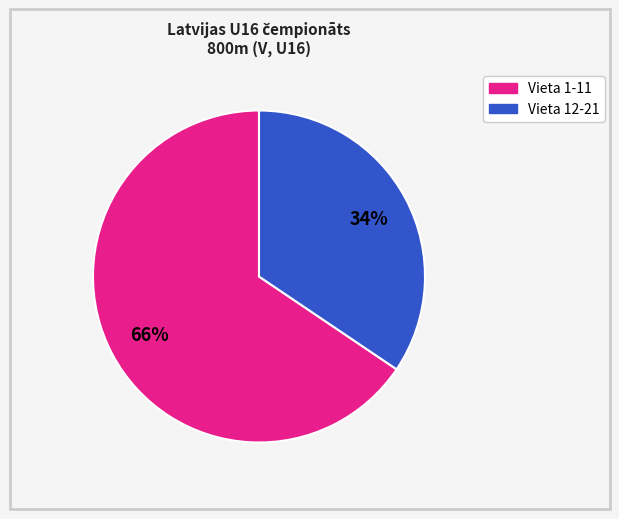

To the nearest percent, what is the average slice percentage?

50%